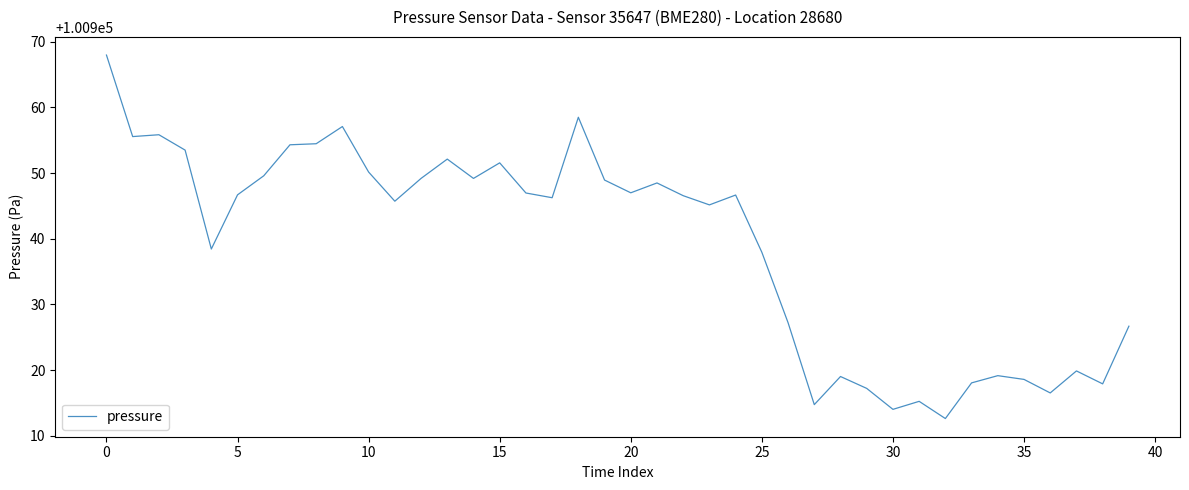

What is the smallest value displayed?

100912.6